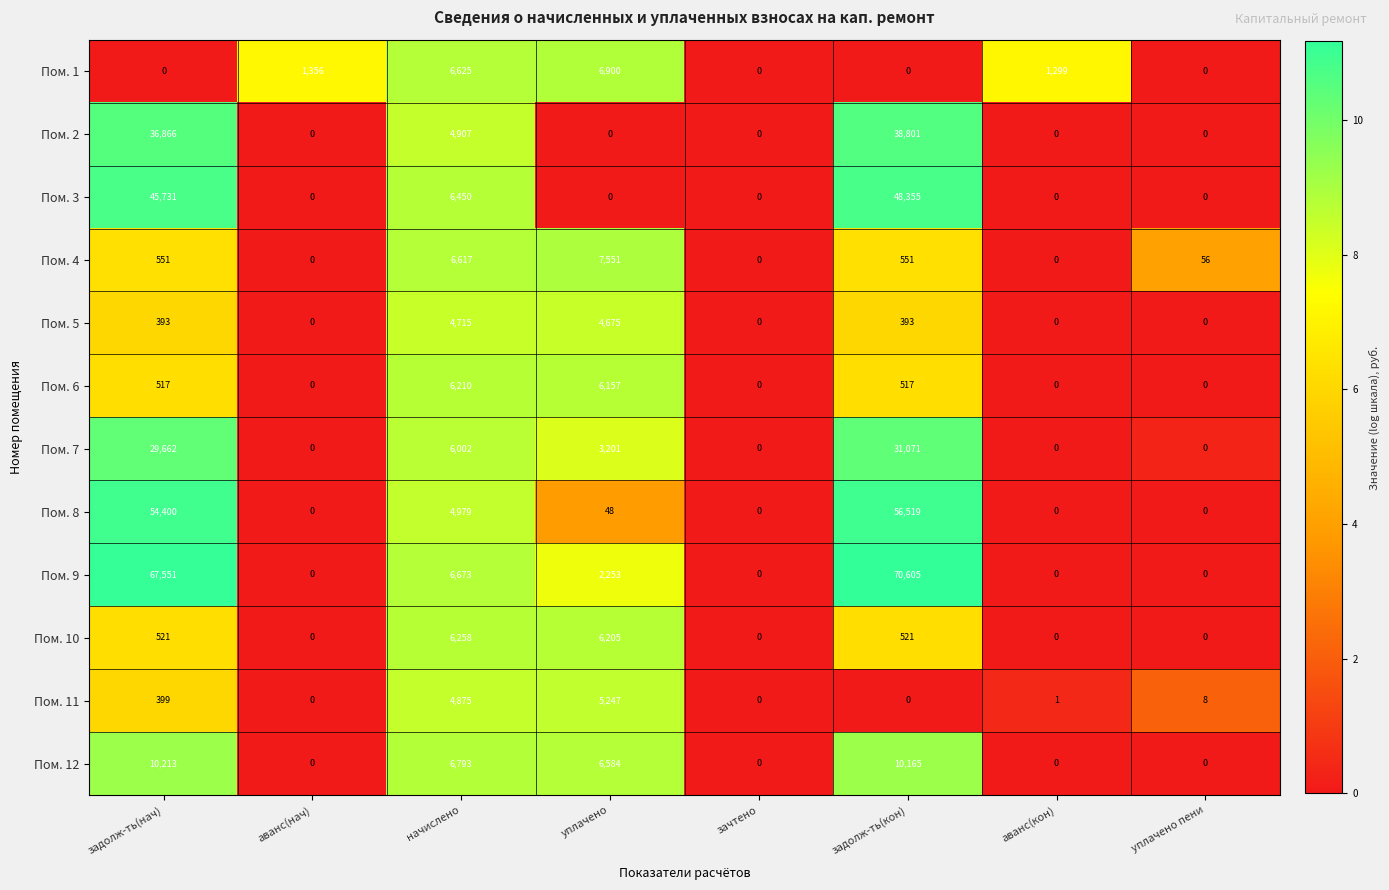

Which label corresponds to the largest value in the chart?

задолж-ть(кон)